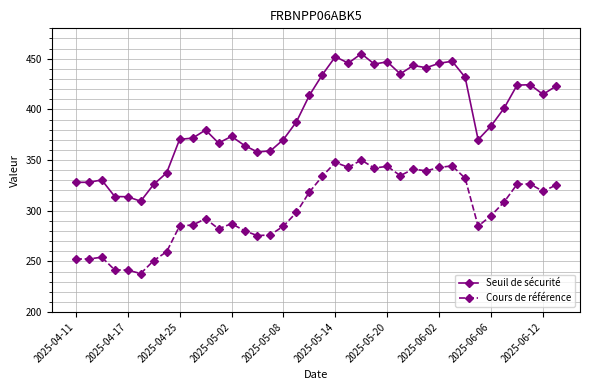

At how many categories does at least one series exceed 268?

38